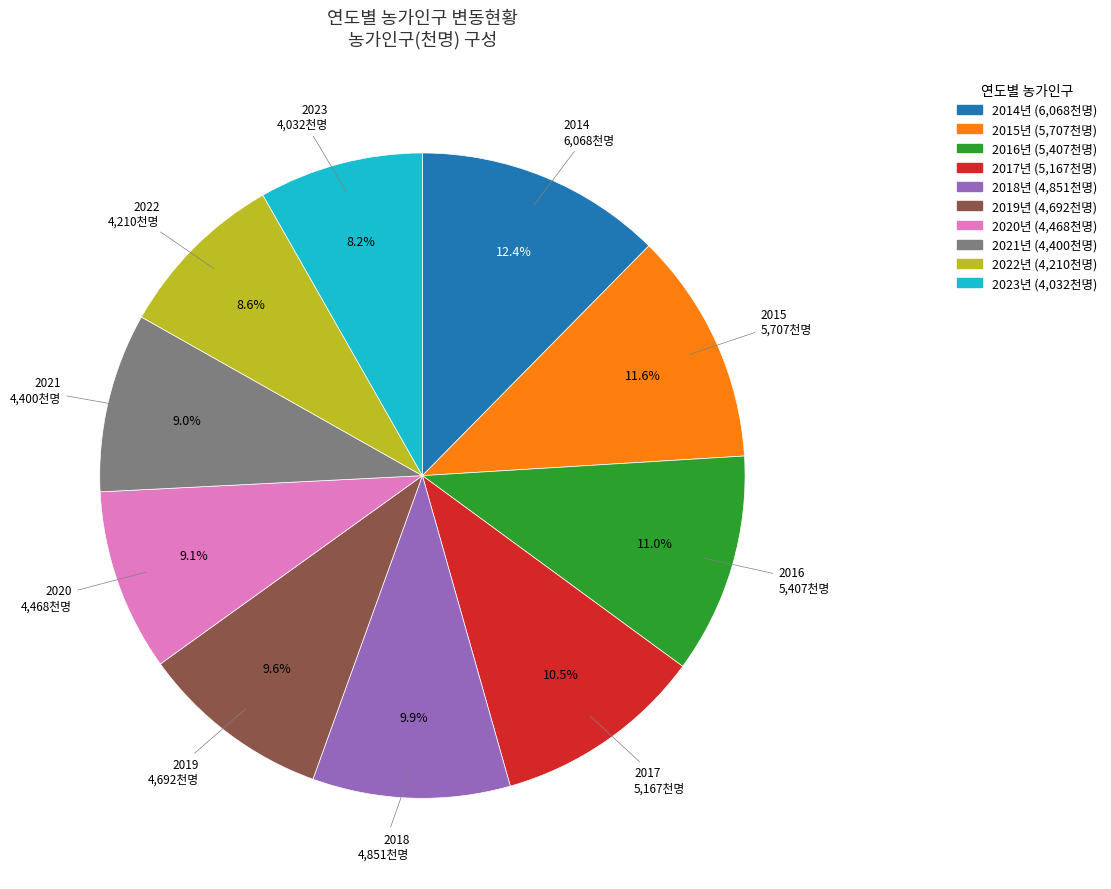

Is there any slice that represents more than half of the pie?

No